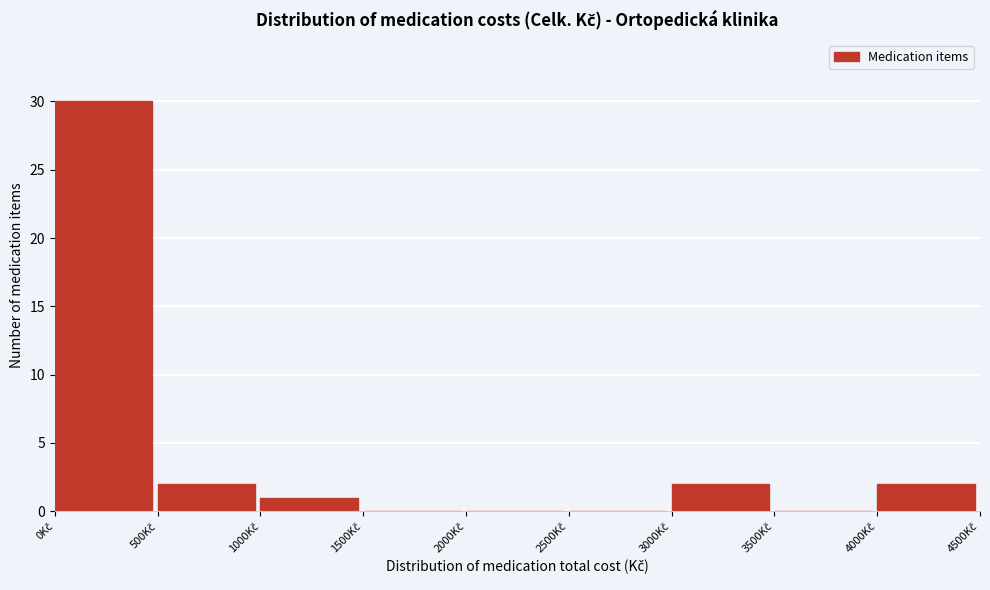

Over which range of the x-axis is the bar tallest?

0 to 500